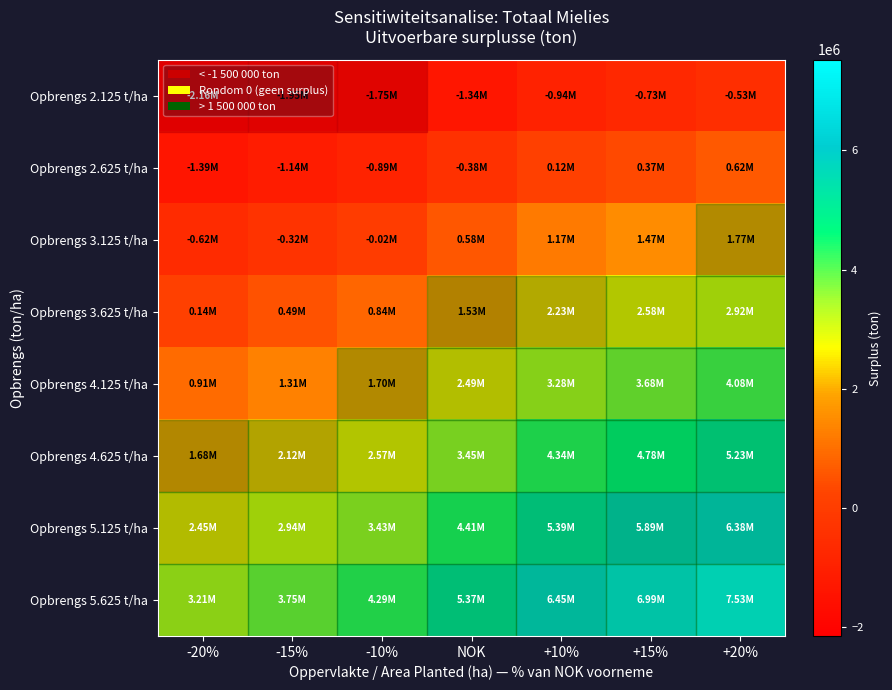

List the series in order of their peak value, lowest first.

Opbrengs 2.125 t/ha, Opbrengs 2.625 t/ha, Opbrengs 3.125 t/ha, Opbrengs 3.625 t/ha, Opbrengs 4.125 t/ha, Opbrengs 4.625 t/ha, Opbrengs 5.125 t/ha, Opbrengs 5.625 t/ha